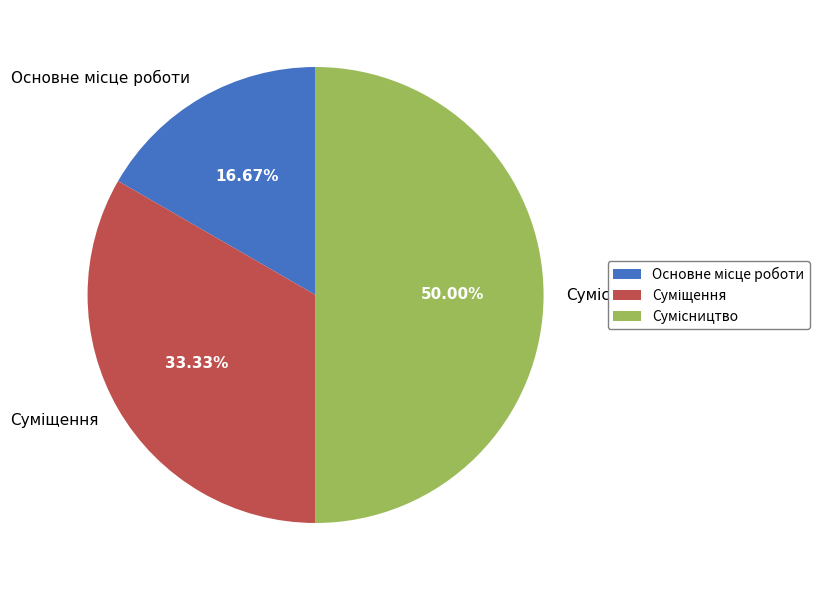

How many segments does this pie chart have?

3